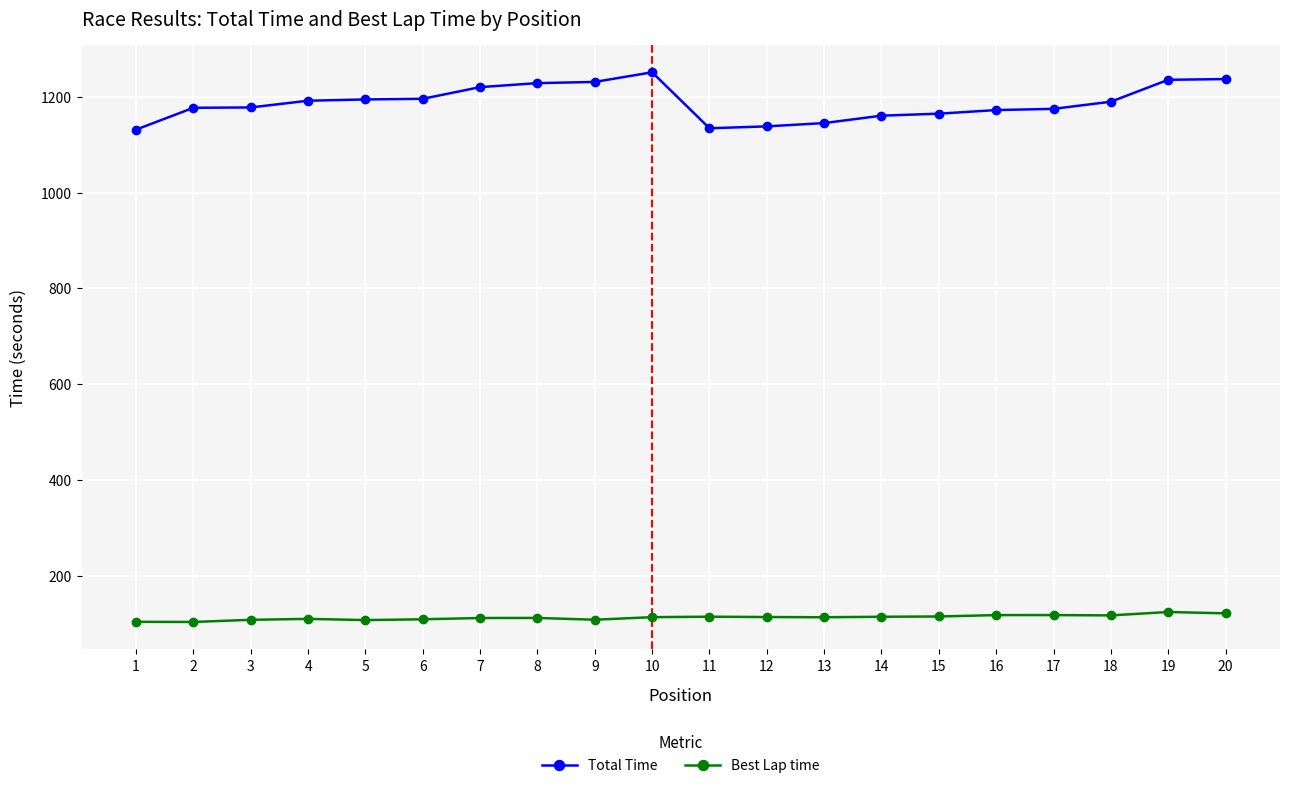

How many lines are shown in the chart?

2